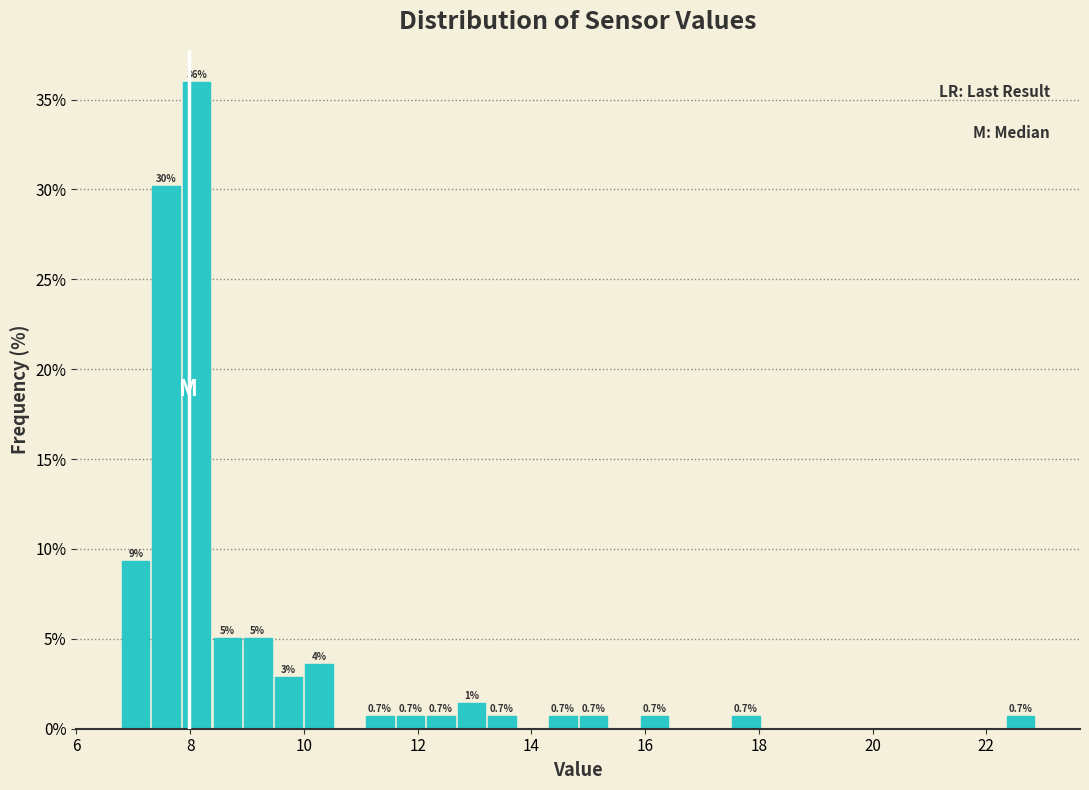

Around what value on the x-axis is the tallest bar? Give the approximate position of its centre, as read against the axis.

8.2